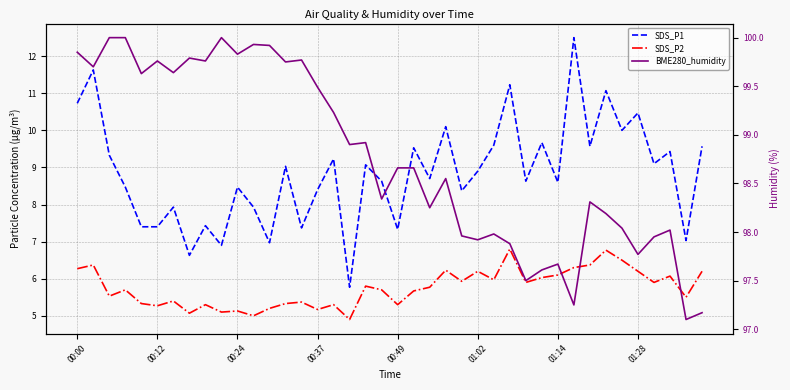

Rank the series by their maximum value, from lowest to highest.

SDS_P2, SDS_P1, BME280_humidity